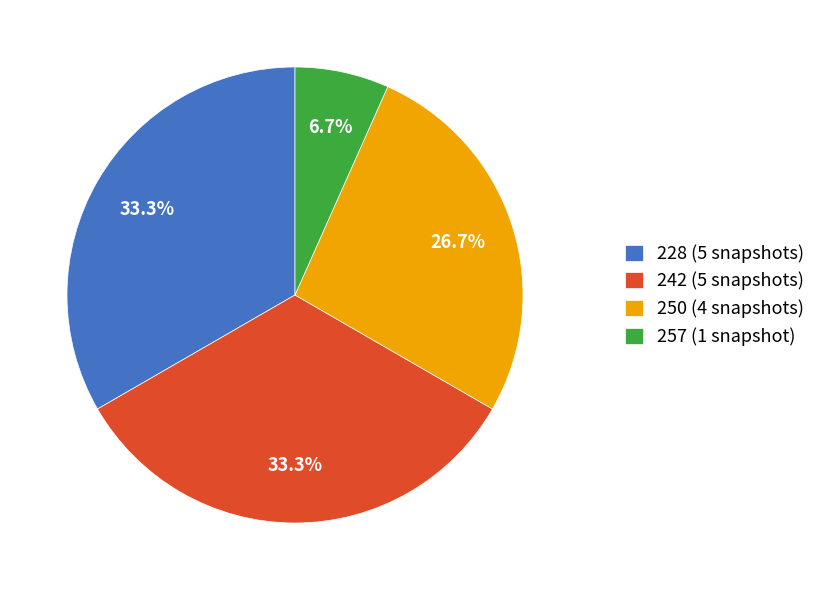

Approximately how many times larger is the value at 228 (5 snapshots) compared to 242 (5 snapshots)?

1.0